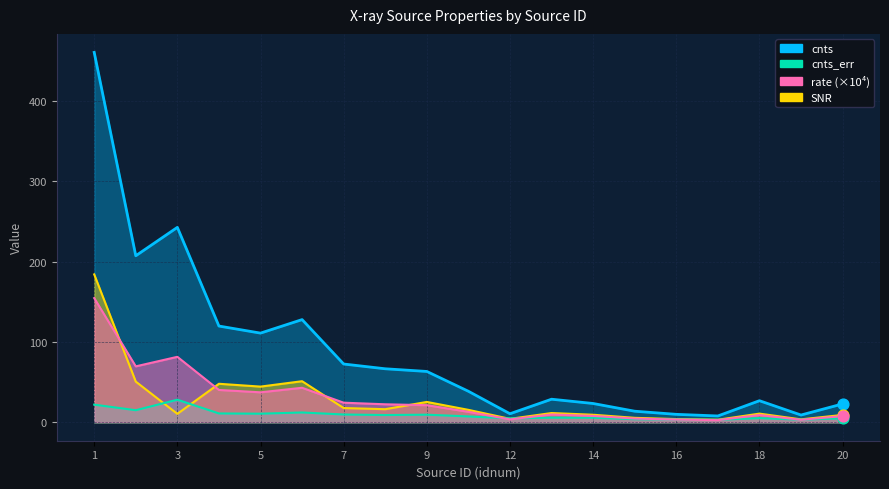

Which series has the widest spread of Y values?

cnts